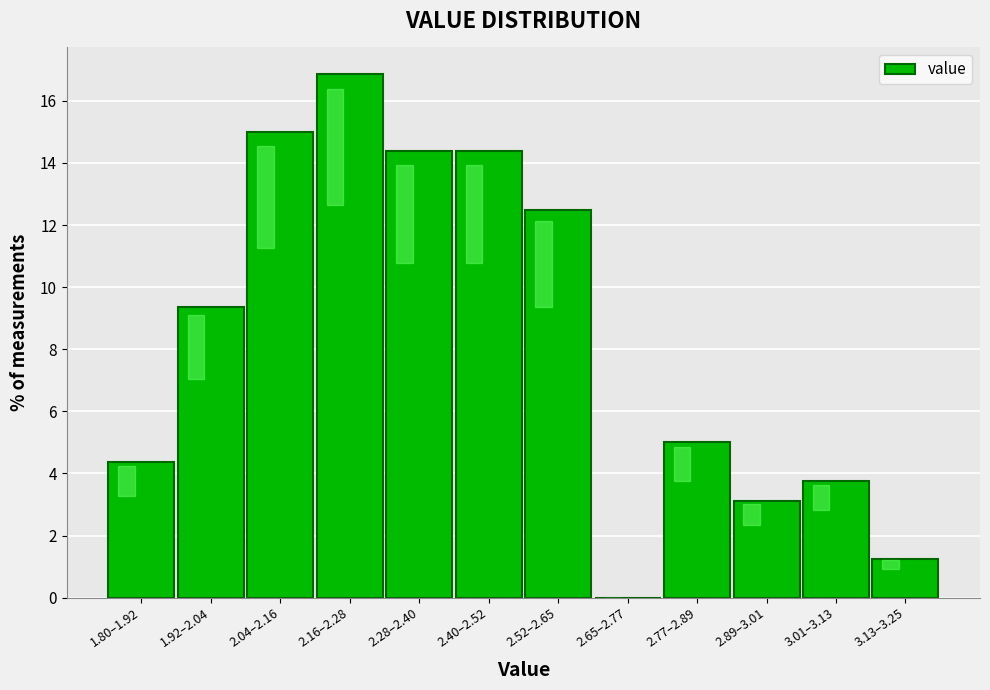

What is the ratio of the value at 2.77–2.89 to the value at 2.89–3.01?

1.6